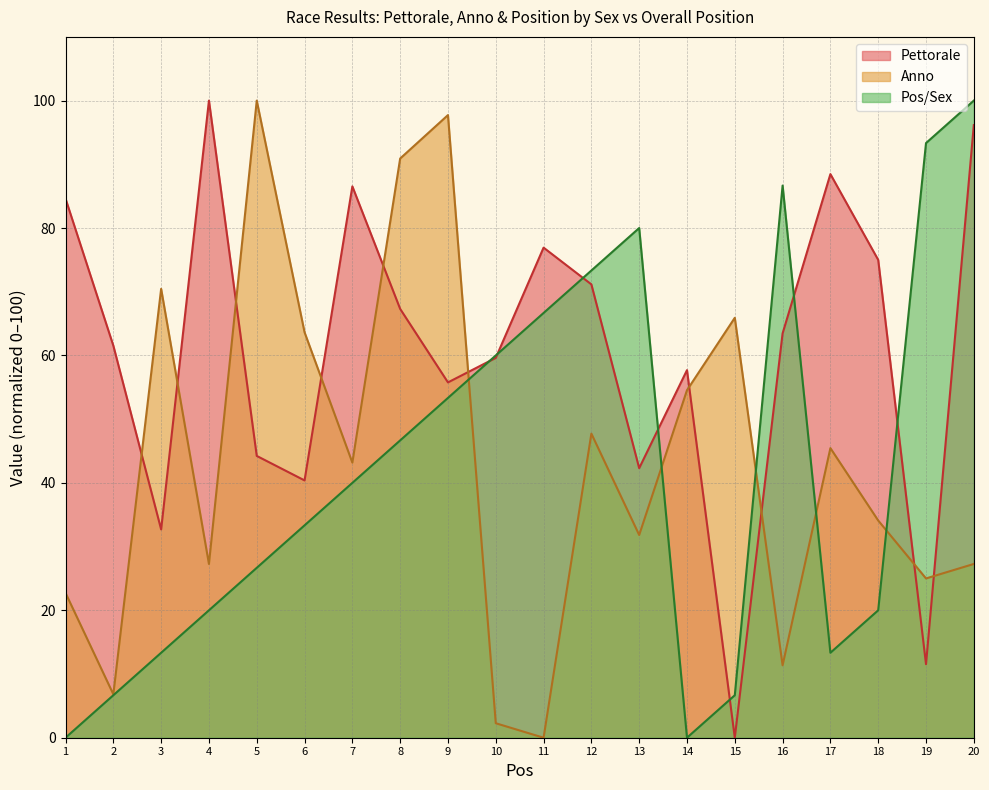

Reading left to right, what are all the values shown in this chart?

Pettorale: 1=84.6	2=61.5	3=32.7	4=100.0	5=44.2	6=40.4	7=86.5	8=67.3	9=55.8	10=59.6	11=76.9	12=71.2	13=42.3	14=57.7	15=0.0	16=63.5	17=88.5	18=75.0	19=11.5	20=96.2
Anno: 1=22.7	2=6.8	3=70.5	4=27.3	5=100.0	6=63.6	7=43.2	8=90.9	9=97.7	10=2.3	11=0.0	12=47.7	13=31.8	14=54.5	15=65.9	16=11.4	17=45.5	18=34.1	19=25.0	20=27.3
Pos/Sex: 1=0.0	2=6.7	3=13.3	4=20.0	5=26.7	6=33.3	7=40.0	8=46.7	9=53.3	10=60.0	11=66.7	12=73.3	13=80.0	14=0.0	15=6.7	16=86.7	17=13.3	18=20.0	19=93.3	20=100.0